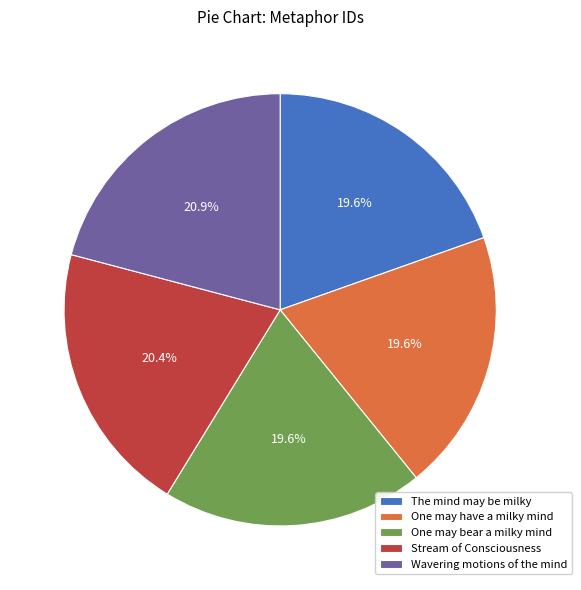

Is there any slice that represents more than half of the pie?

No